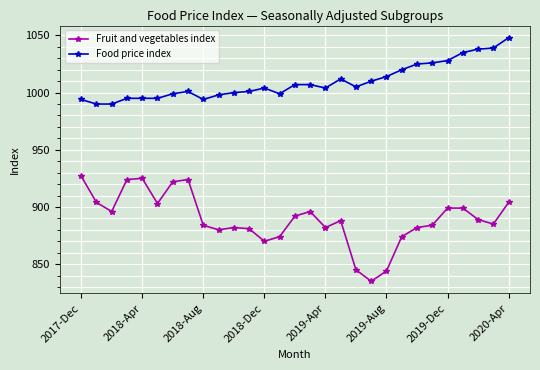

Reading left to right, list all the values displayed in this chart.

Fruit and vegetables index: 927	904	896	924	925	903	922	924	884	880	882	881	870	874	892	896	882	888	845	835	844	874	882	884	899	899	889	885	904
Food price index: 994	990	990	995	995	995	999	1001	994	998	1000	1001	1004	999	1007	1007	1004	1012	1005	1010	1014	1020	1025	1026	1028	1035	1038	1039	1048